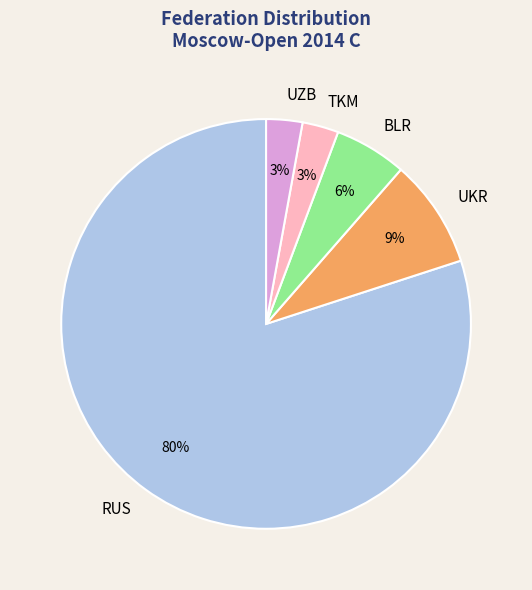

What percentage is the TKM slice, to the nearest percent?

3%